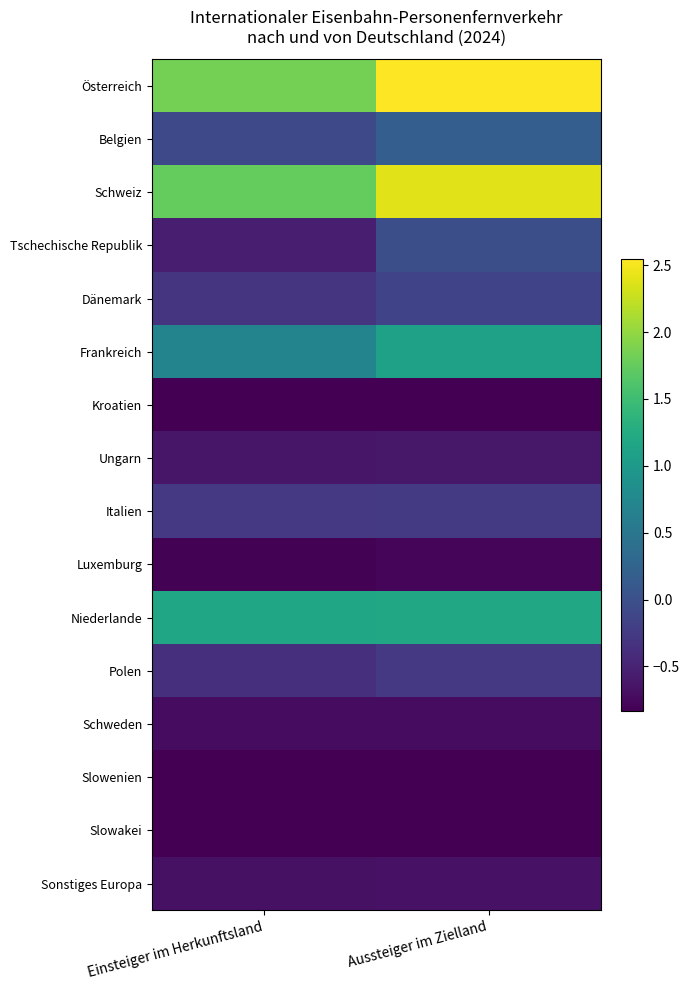

Which series has the largest total across all categories?

Österreich